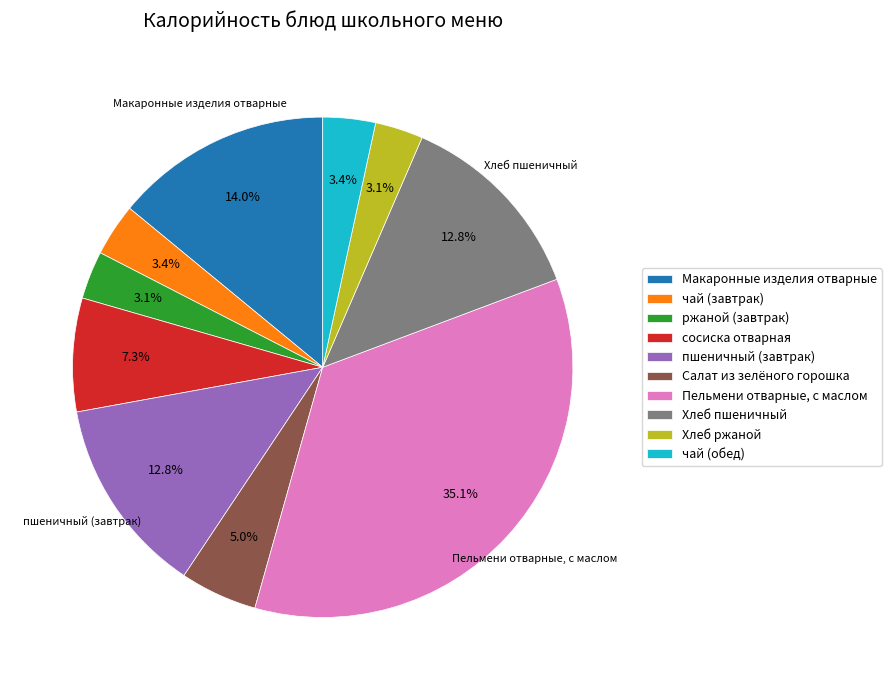

What percentage is NOT represented by ржаной (завтрак)?

96.9%